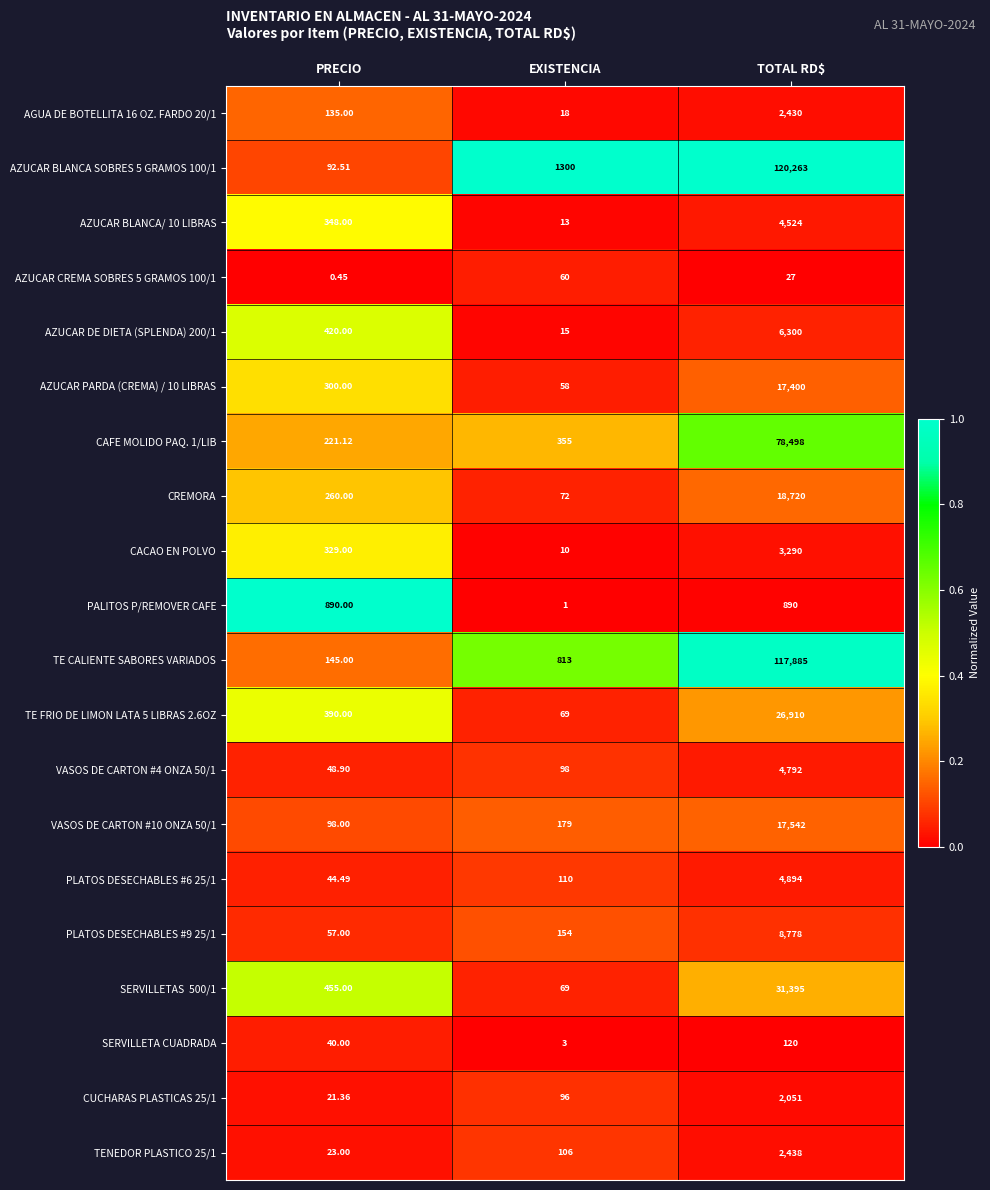

At which category is the sum across all series the highest?

TOTAL RD$